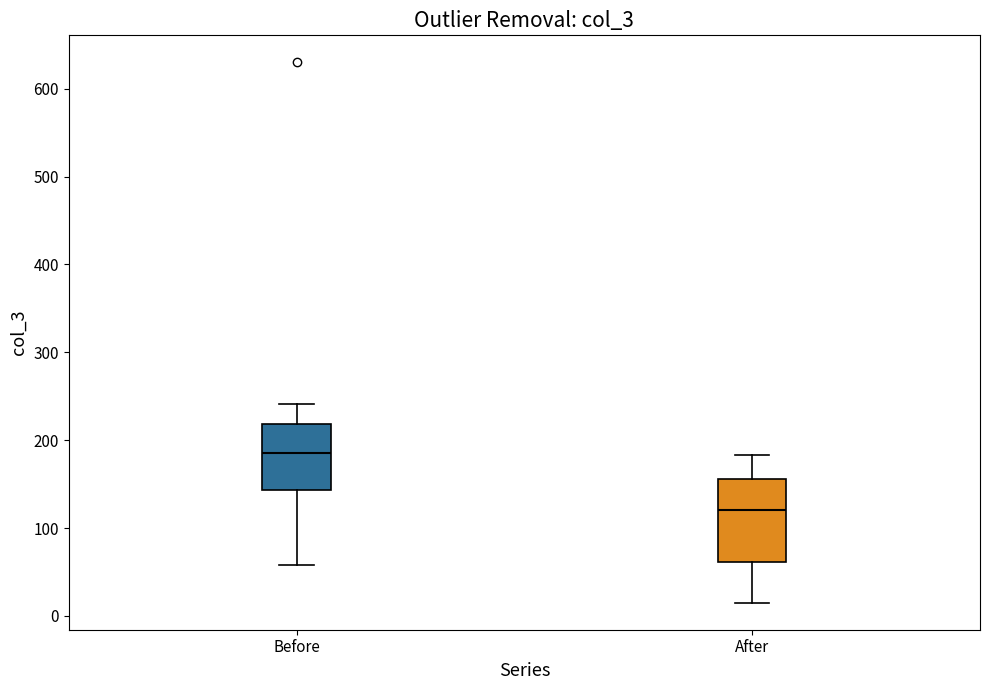

Comparing the boxes themselves (not the whiskers), which one is the tallest?

After